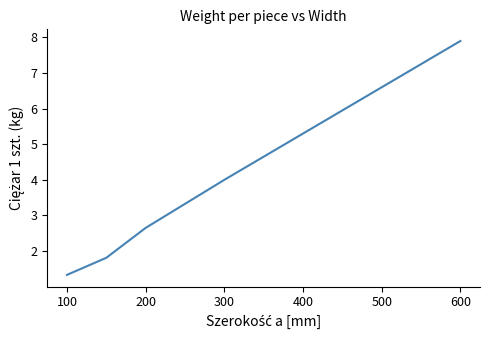

What is the sum of all values?

29.6